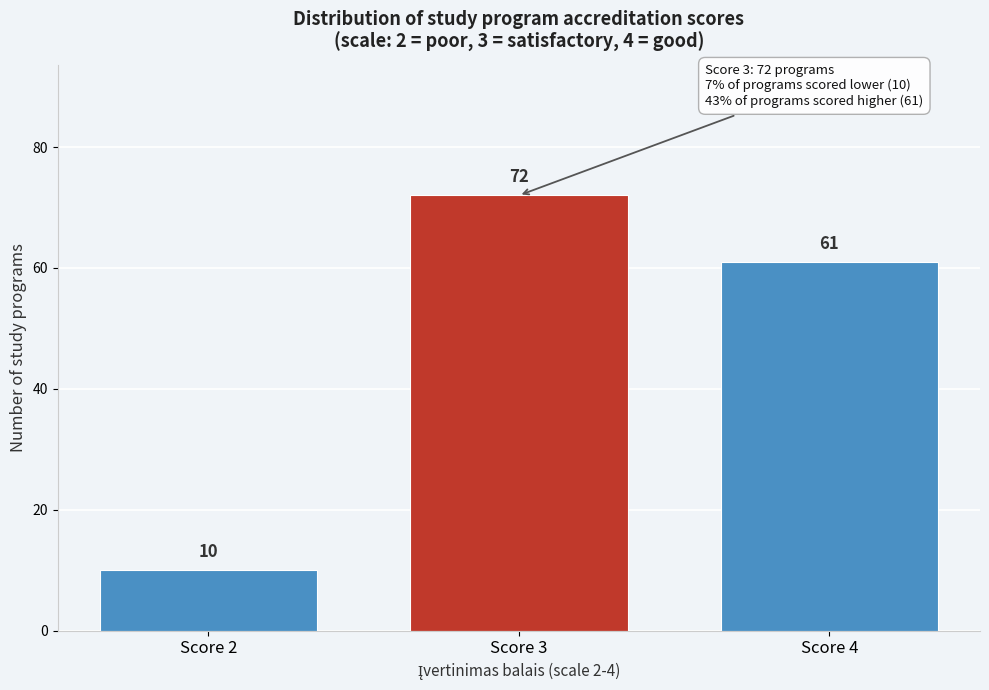

Reading right to left, extract all data points from this chart.

61	72	10